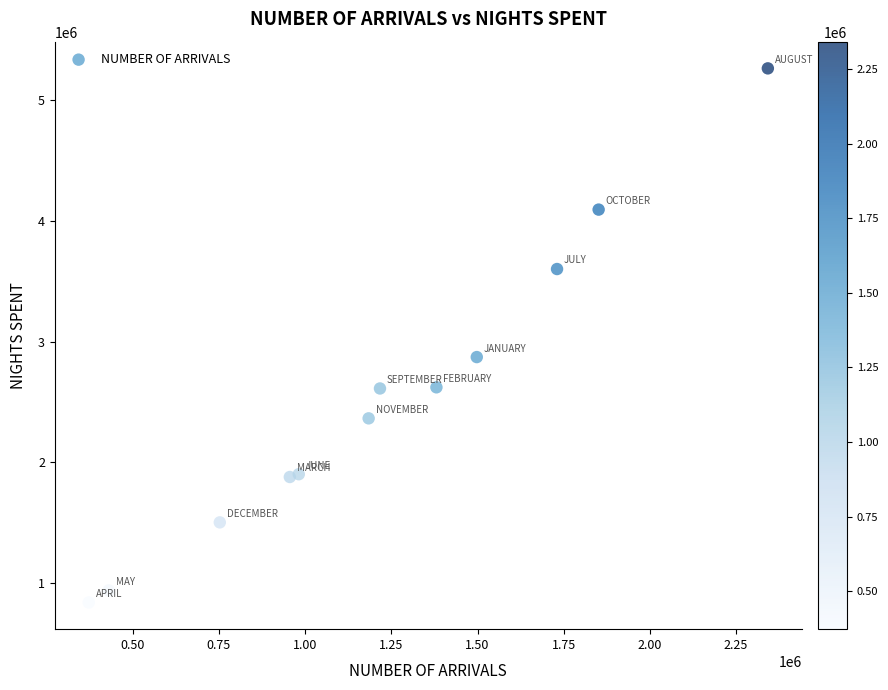

What Y value in the scatter plot is closest to 3051707?

2872303